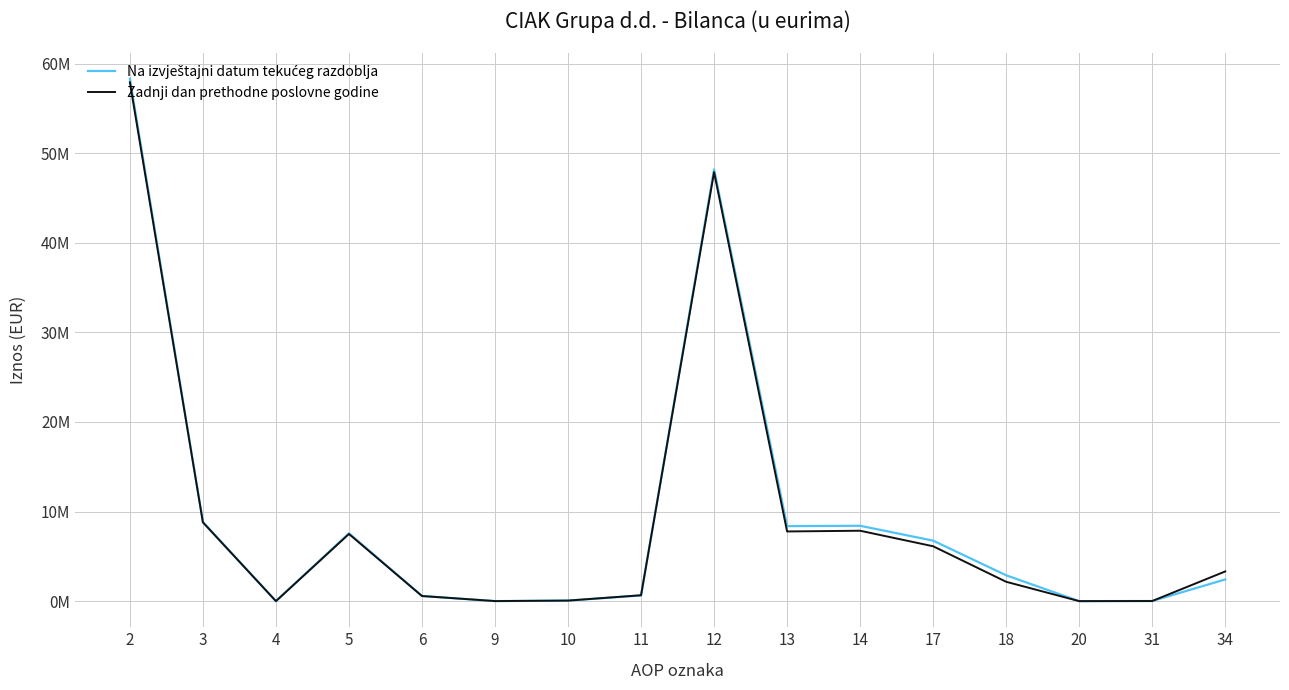

The value of Na izvještajni datum tekućeg razdoblja at 13 is 8373188. True or false?

True